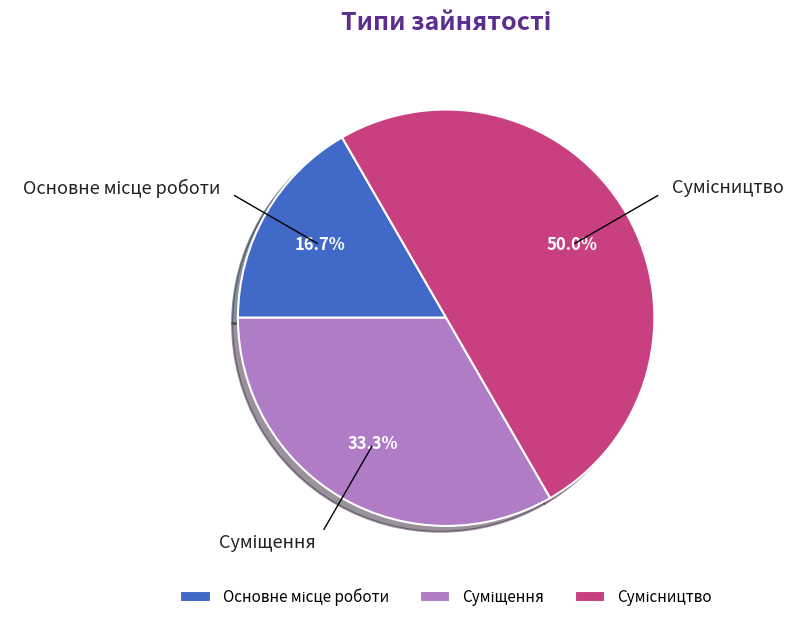

What is the total percentage of Сумісництво and Основне місце роботи?

66.7%